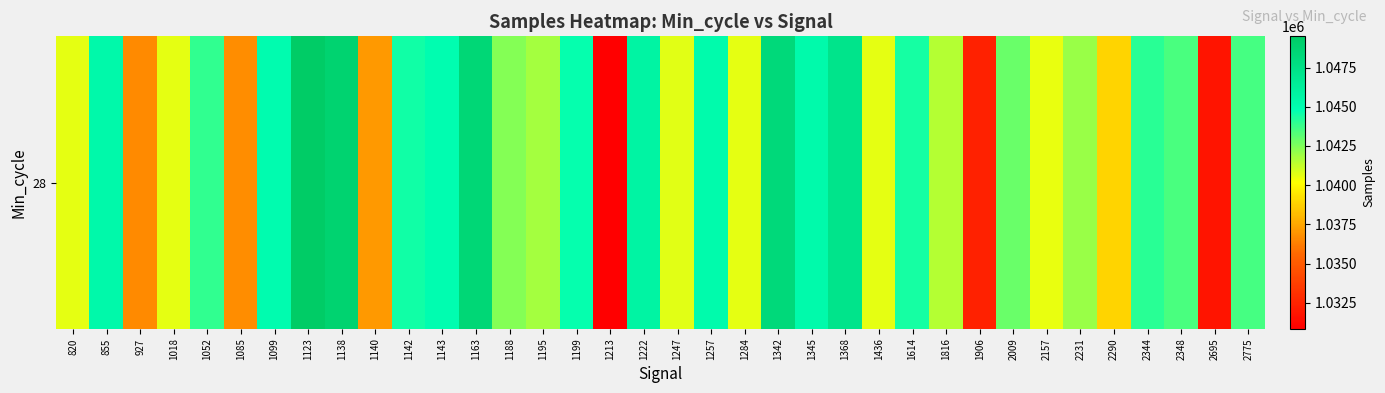

Which category has the highest value across all series?

1123